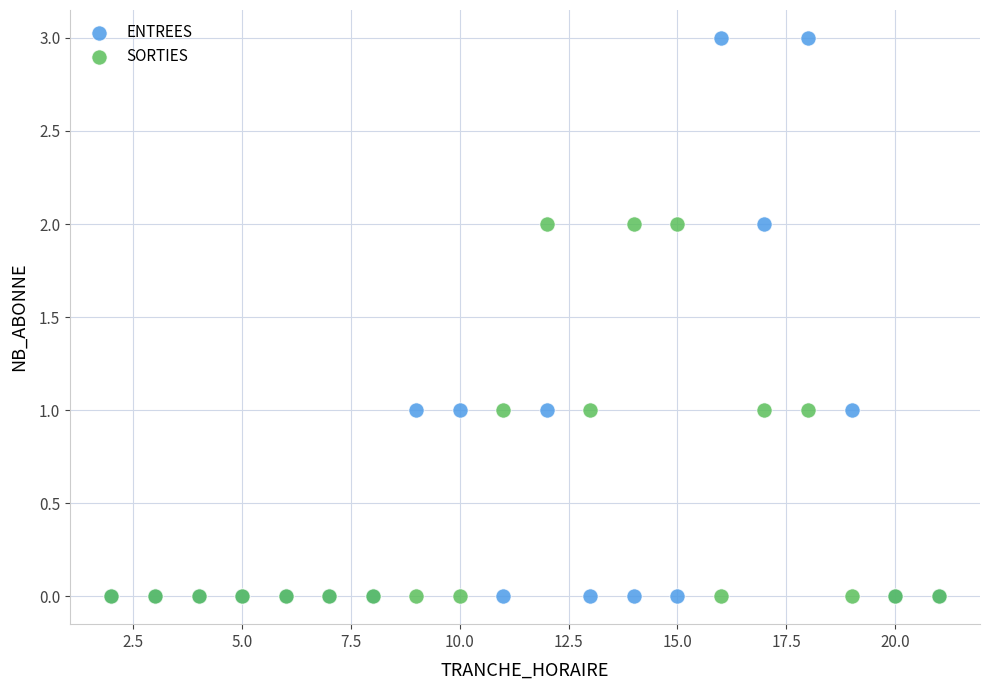

Which series reaches the maximum Y coordinate?

ENTREES